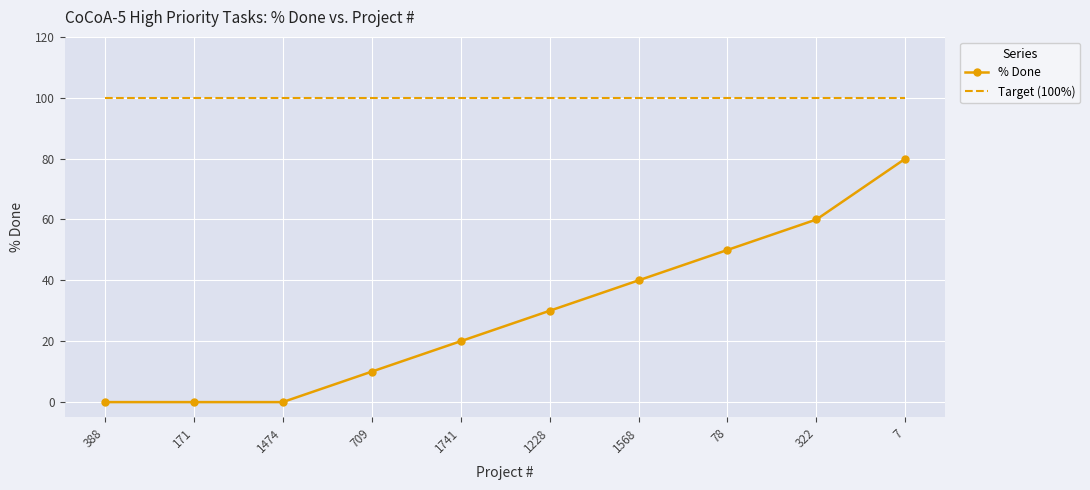

What position from the left is 78?

8